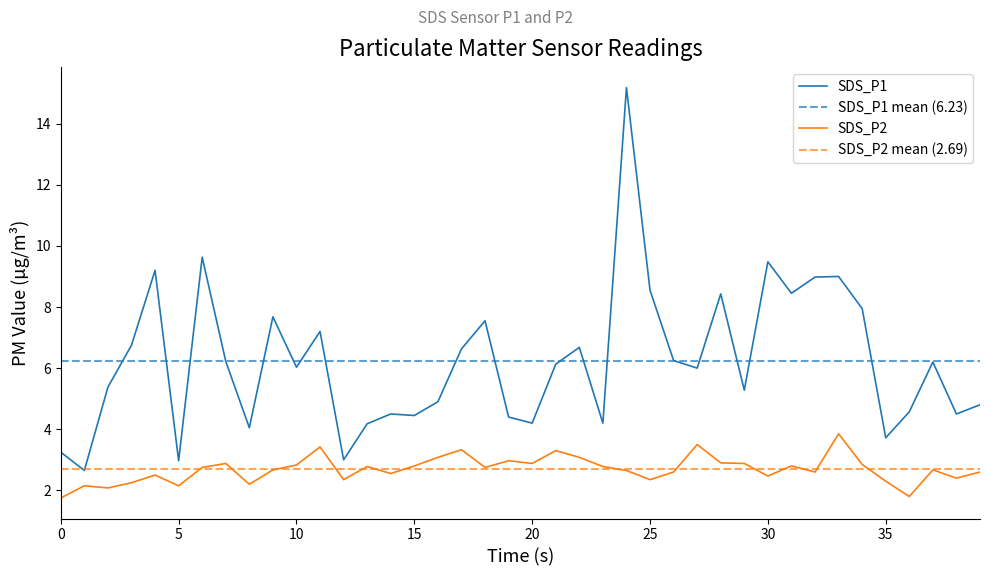

What is the label of the 25th point from the left?

24